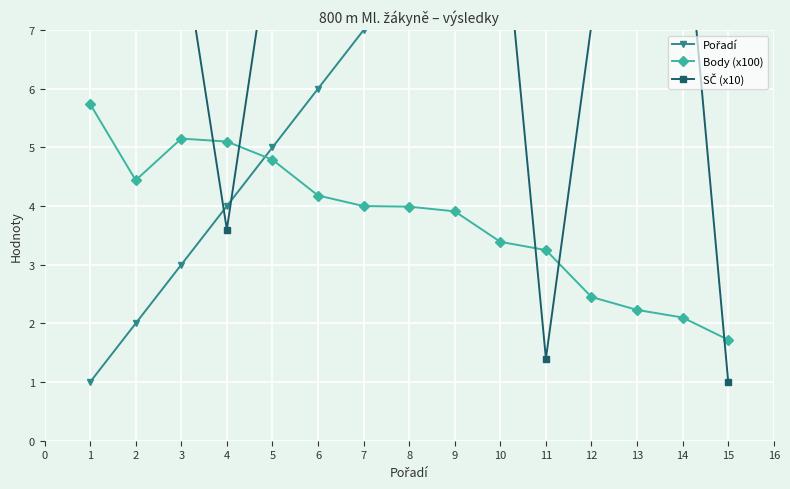

What is the value of the Body (x100) point at the 8th from the left?

4.0